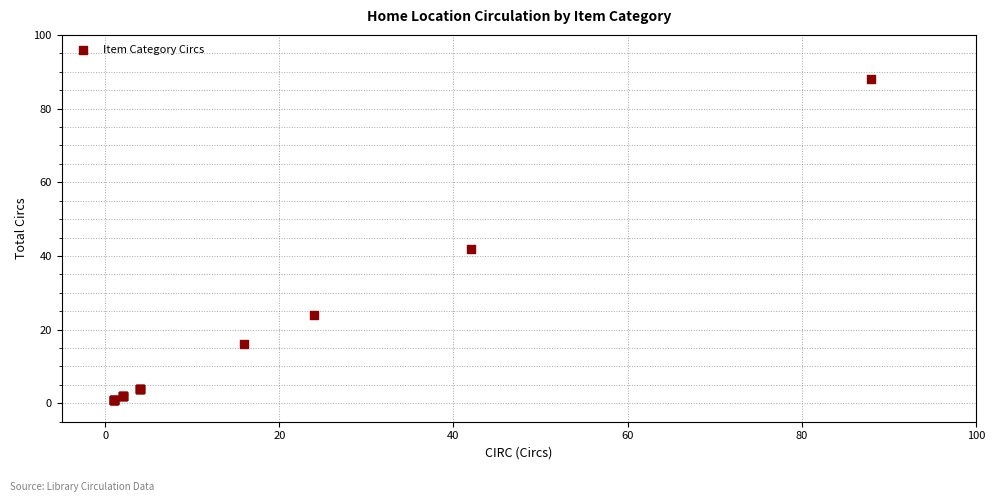

What Y value in the scatter plot is closest to 44?

42